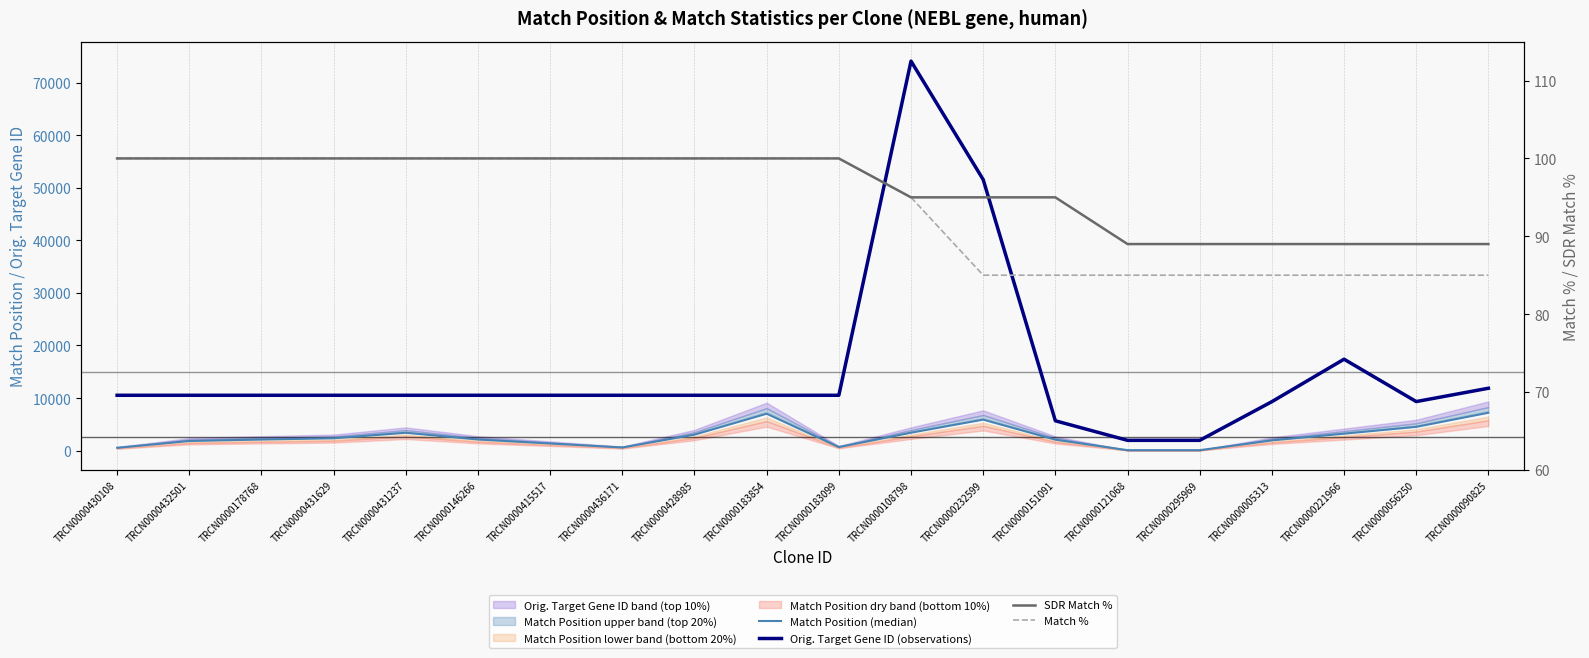

Between which two adjacent categories do Match Position (median) and SDR Match % first intersect?

TRCN0000151091 and TRCN0000121068